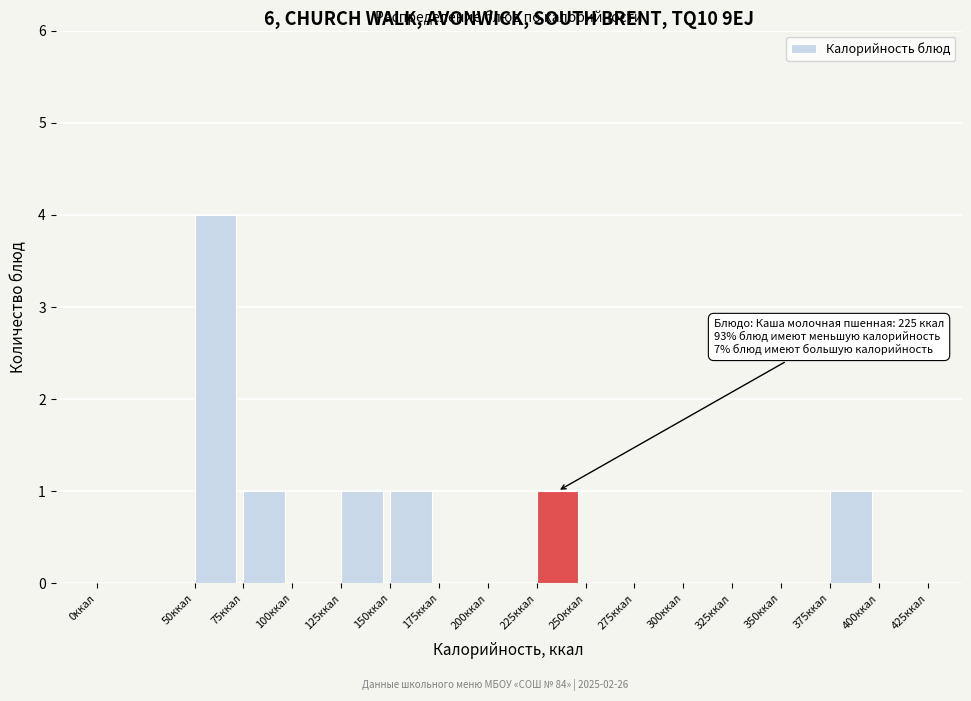

Over which range of the x-axis is the bar tallest?

50 to 75